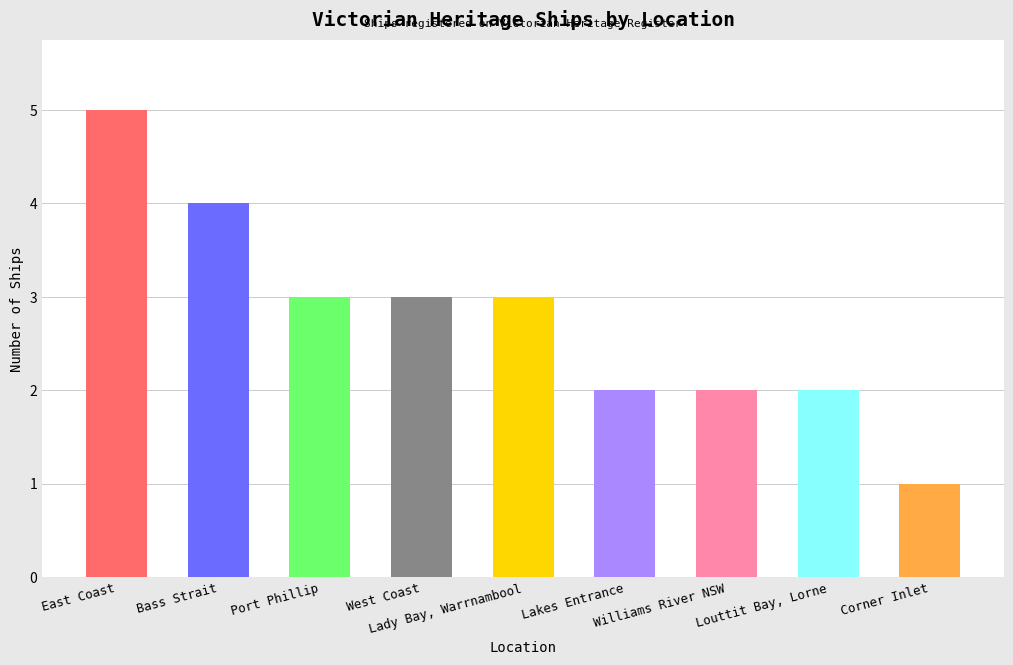

Reading left to right, extract all data points from this chart.

East Coast=5	Bass Strait=4	Port Phillip=3	West Coast=3	Lady Bay, Warrnambool=3	Lakes Entrance=2	Williams River NSW=2	Louttit Bay, Lorne=2	Corner Inlet=1